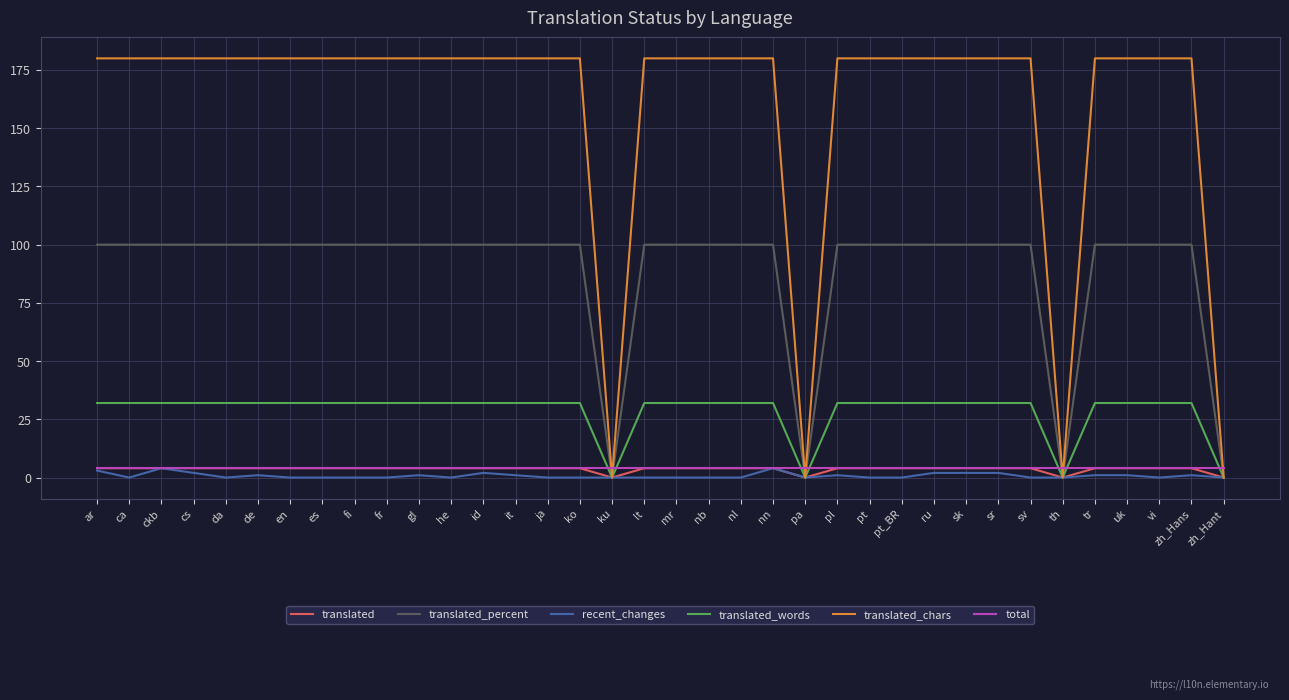

How many lines are shown in the chart?

6